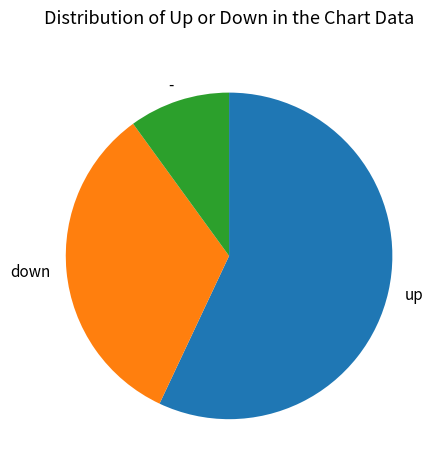

How many slices are in this pie chart?

3